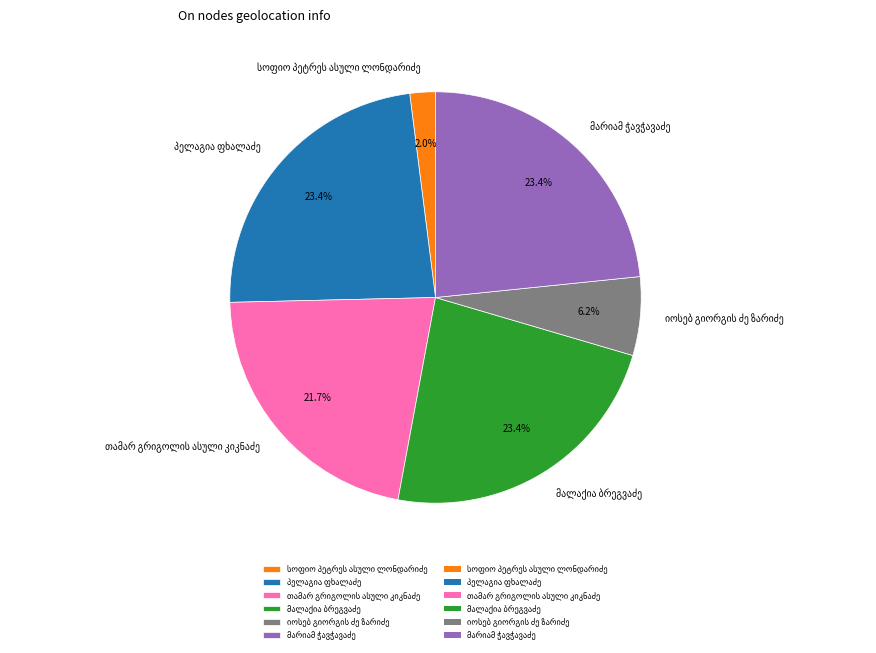

Is there a majority slice in this chart?

No